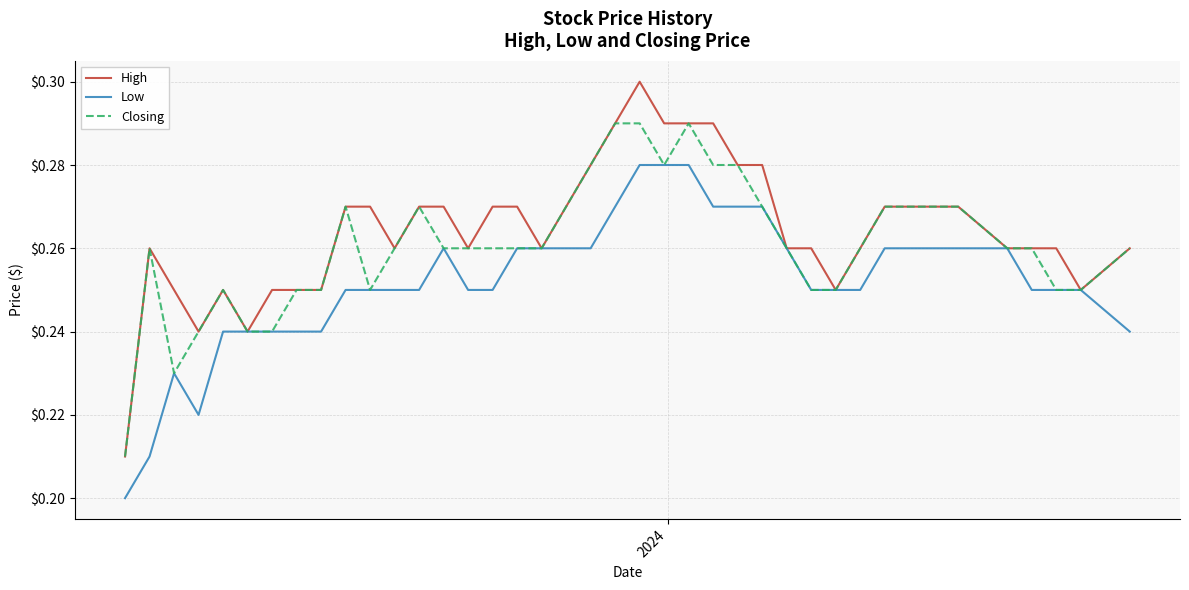

True or false: Closing has more than 1 interior local peaks.

True